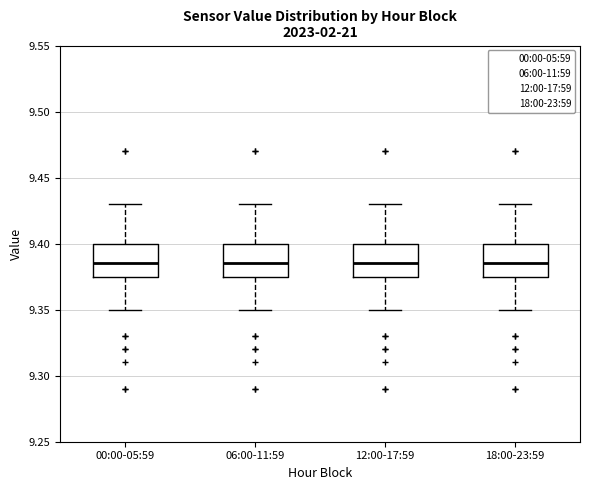

Reading left to right, transcribe this box plot: for each box, give where its median line is, the range the box spans, and where its two whiskers end, as read against the y-axis. The values are not printed on the chart, so give them approximately, as read against the axis.

00:00-05:59: median 9.385, box 9.375 to 9.400, whiskers 9.350 to 9.430
06:00-11:59: median 9.385, box 9.375 to 9.400, whiskers 9.350 to 9.430
12:00-17:59: median 9.385, box 9.375 to 9.400, whiskers 9.350 to 9.430
18:00-23:59: median 9.385, box 9.375 to 9.400, whiskers 9.350 to 9.430